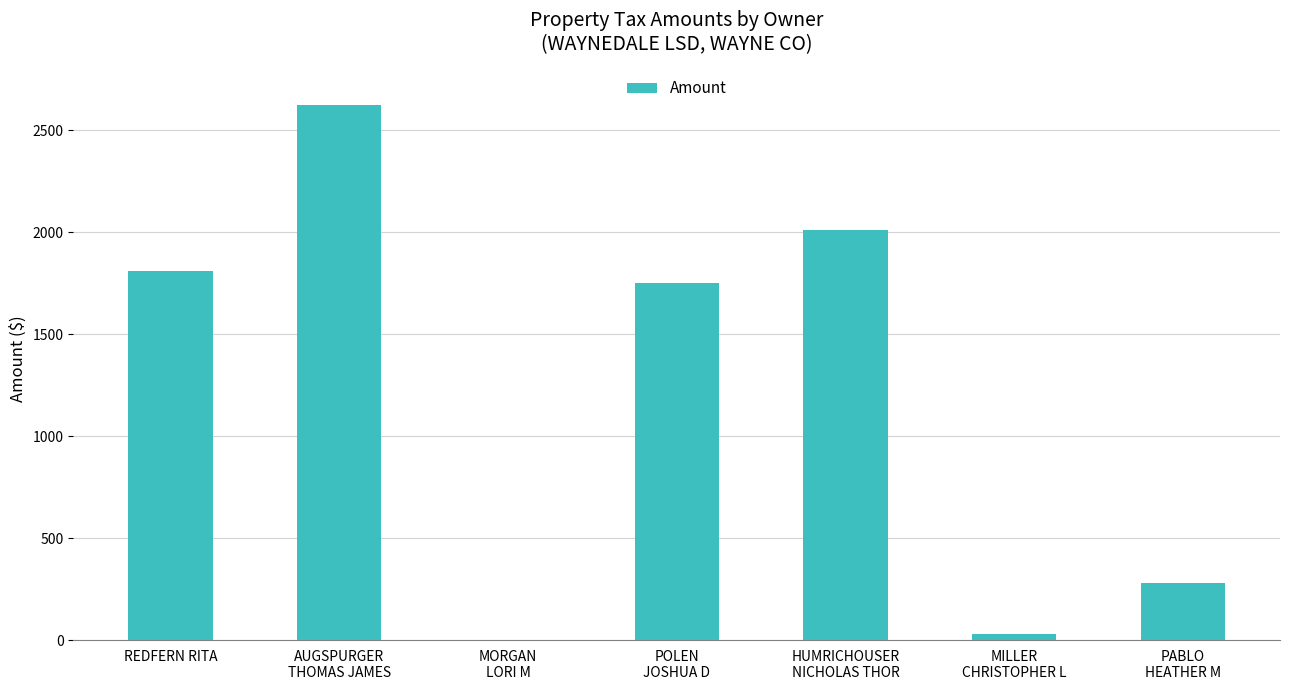

How many data points does each series have?

7